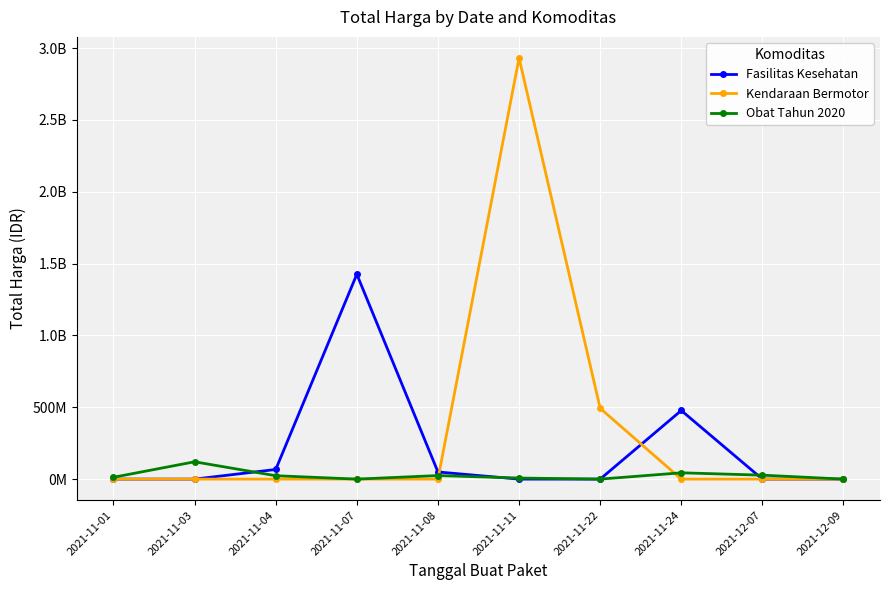

Is this an area chart (filled region under the line)?

No